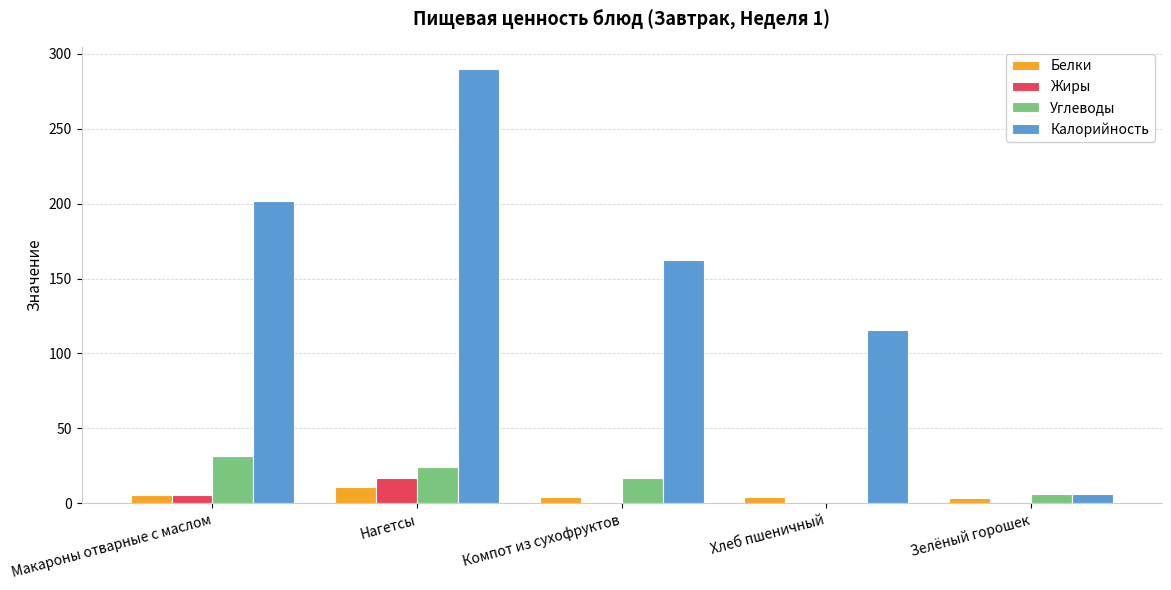

Are the bars horizontal?

No